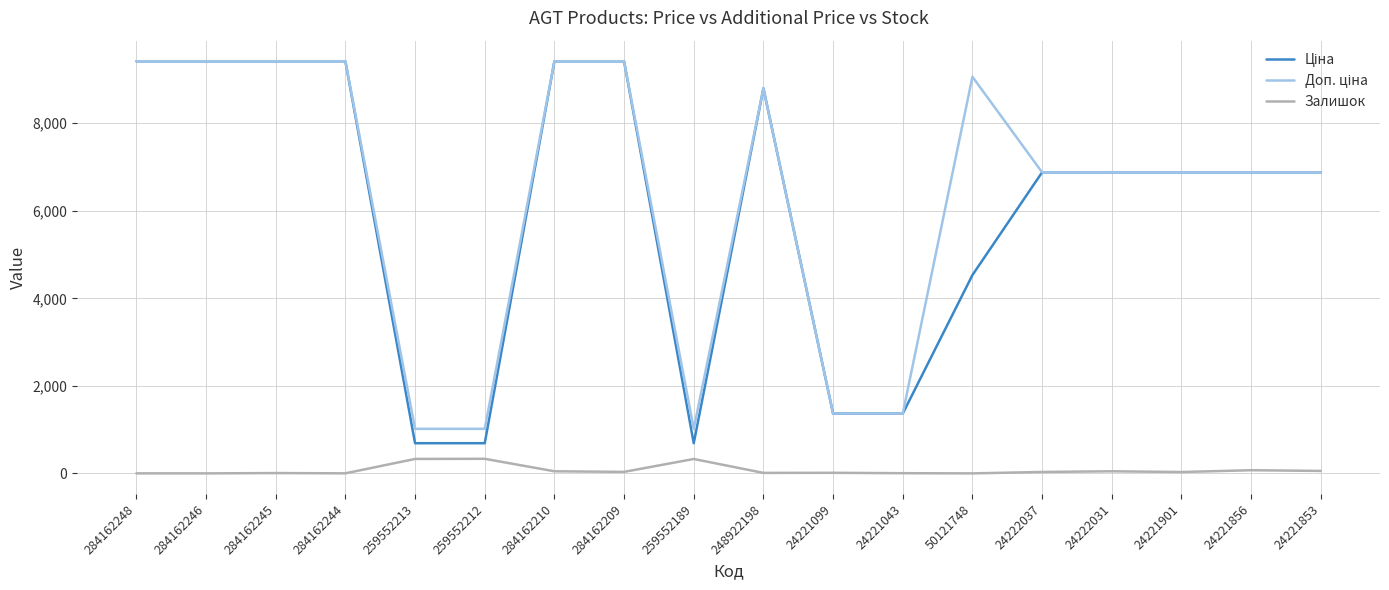

Is it true that Залишок equals 7.0 at 284162245?

True